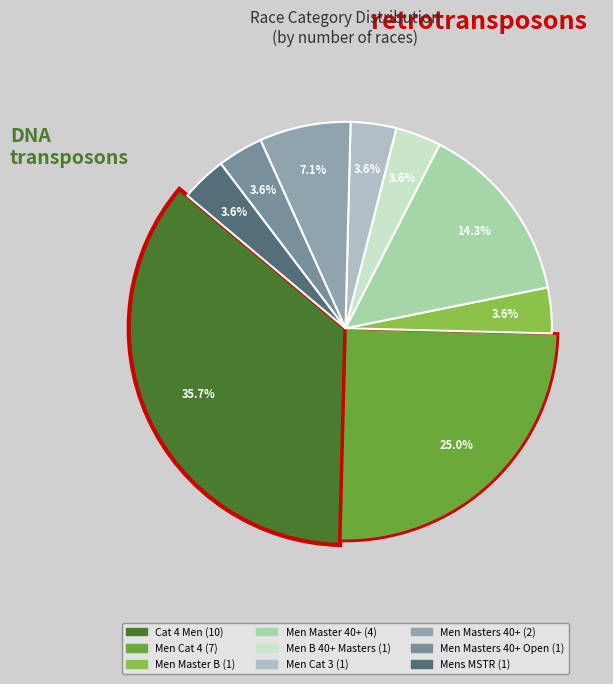

Approximately how many times larger is the value at Cat 4 Men compared to Men Cat 3?

10.0